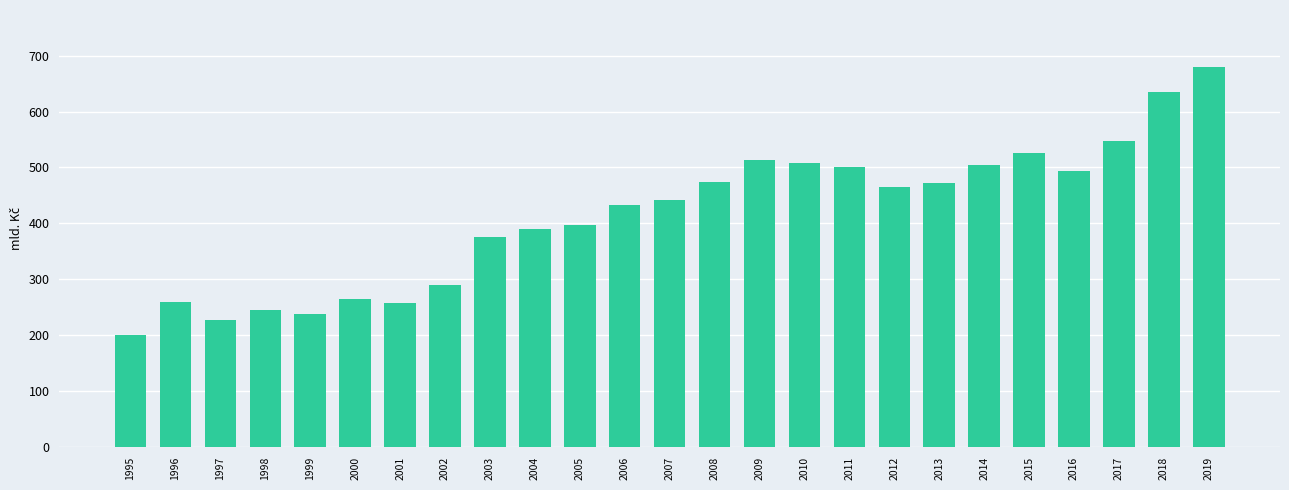

How many distinct data groups are displayed?

1